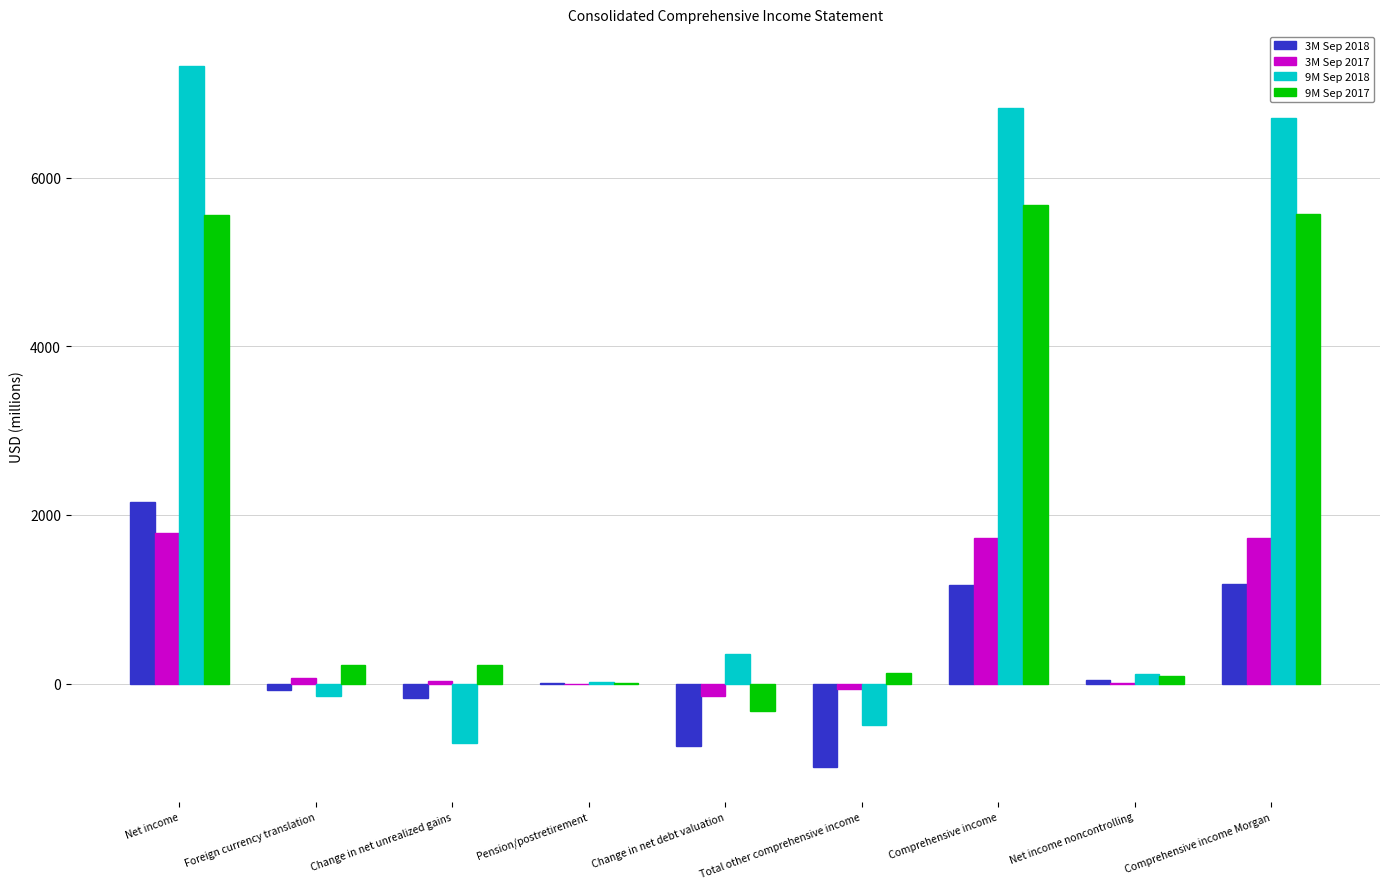

True or false: 3M Sep 2018 has a value of -743 at Change in net debt valuation.

True